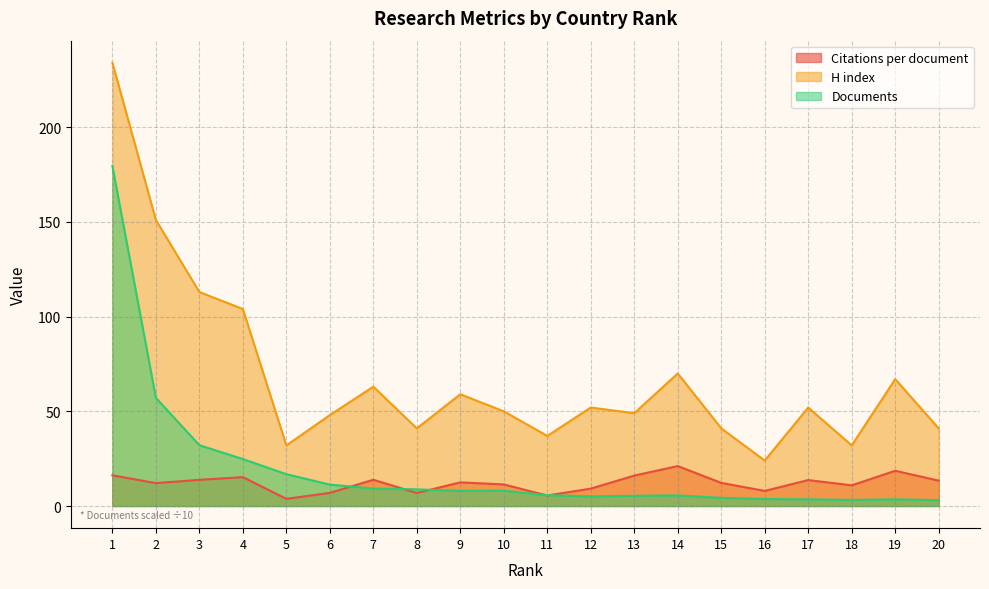

At which category does H index reach its first local valley?

5